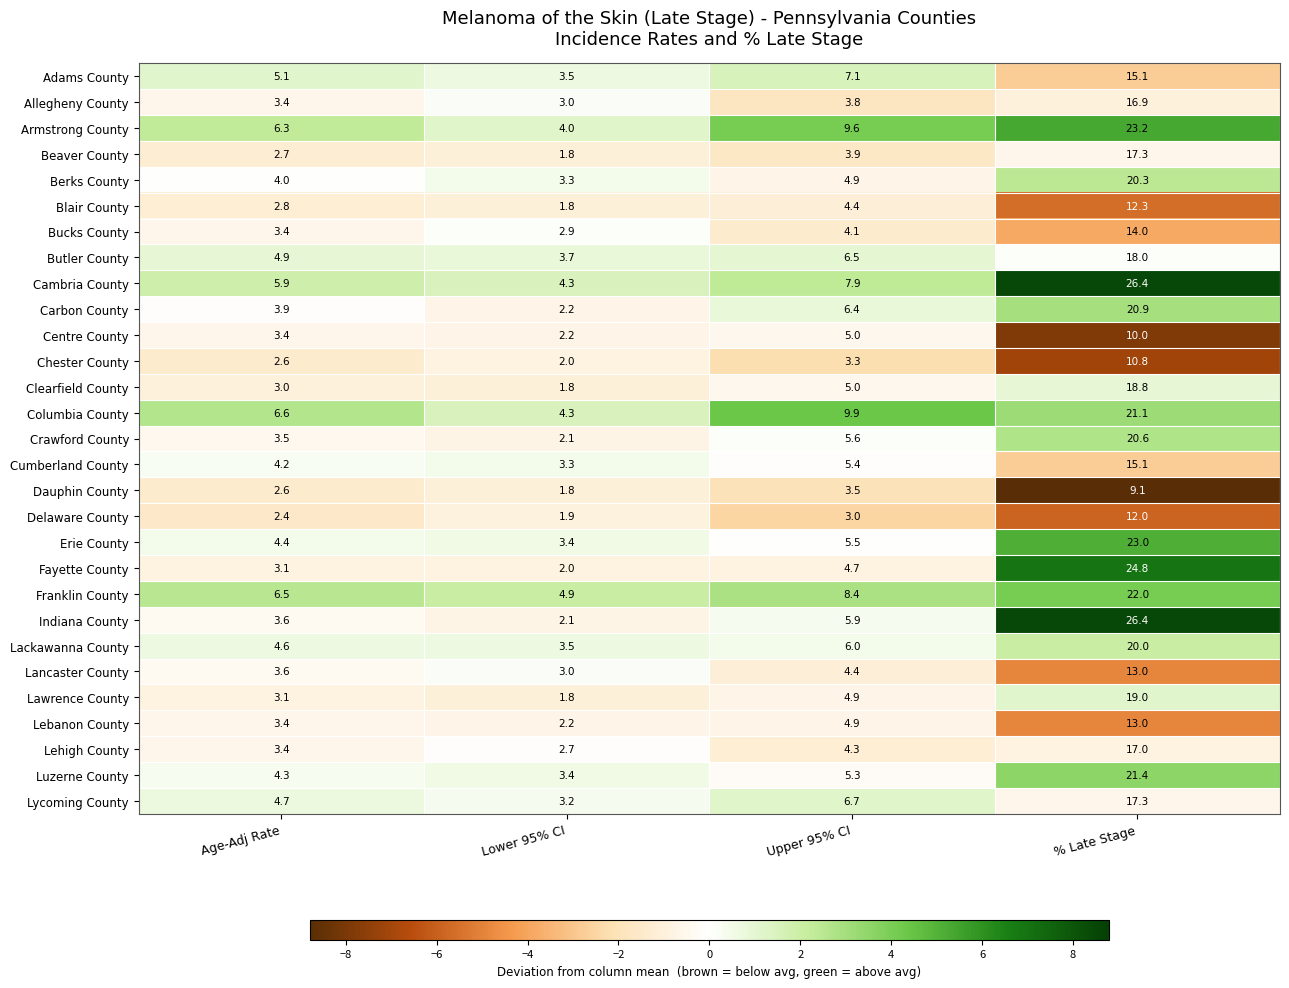

Rank the categories by Butler County value from lowest to highest.

Lower 95% CI, Age-Adj Rate, Upper 95% CI, % Late Stage